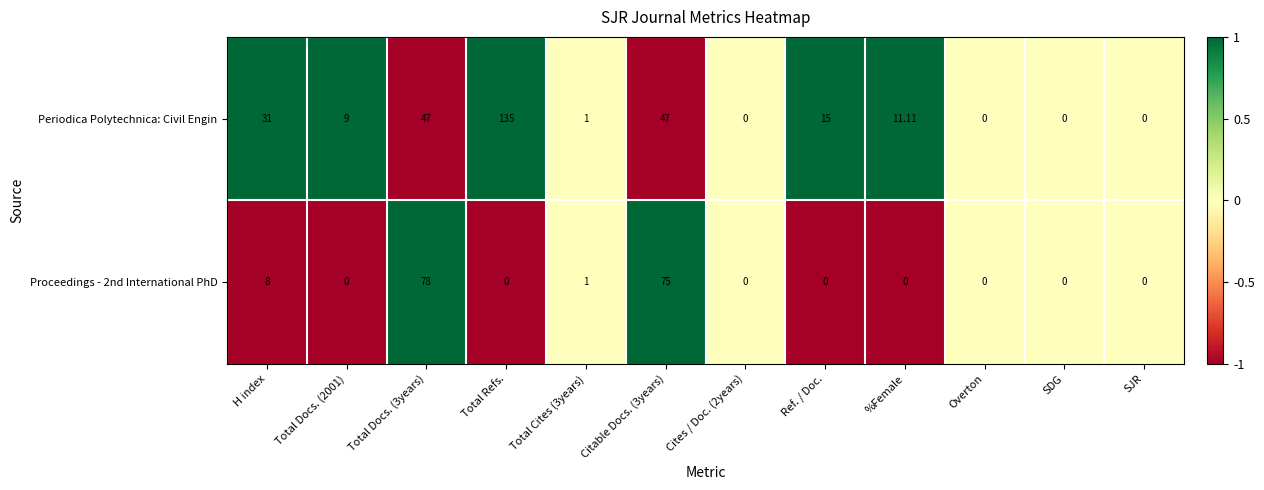

Where is Proceedings - 2nd International PhD nearest to the value 39?

H index